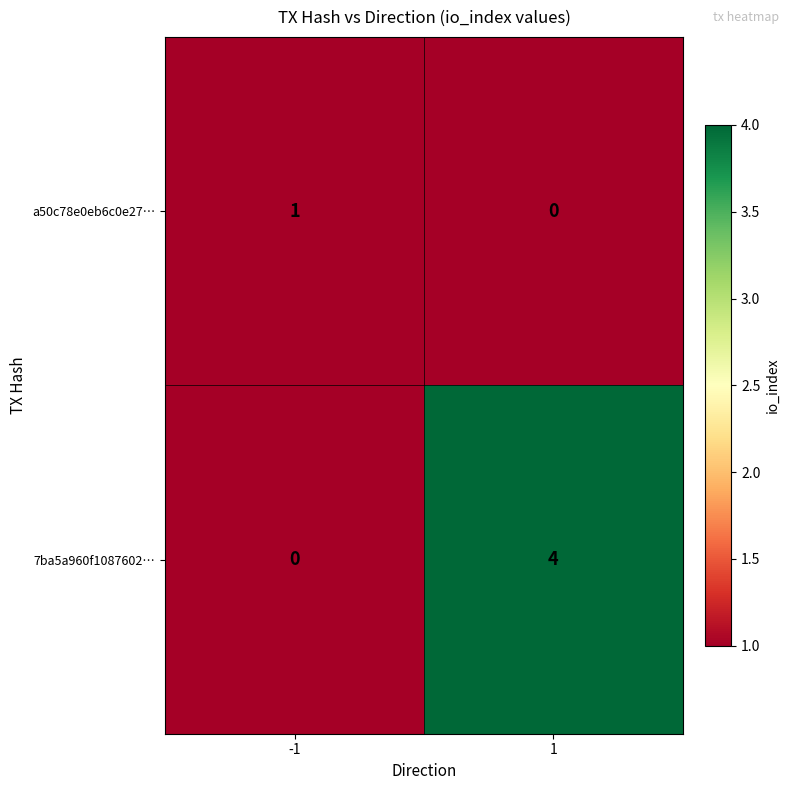

Between -1 and 1, which series saw the biggest shift?

7ba5a960f1087602…